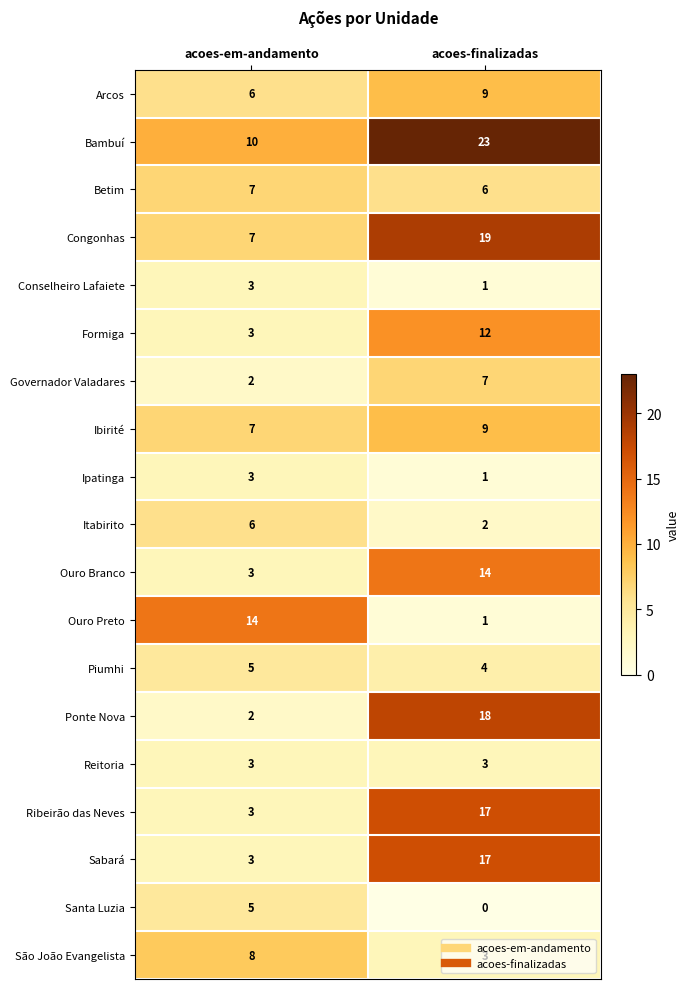

What is the average value of the Congonhas series?

13